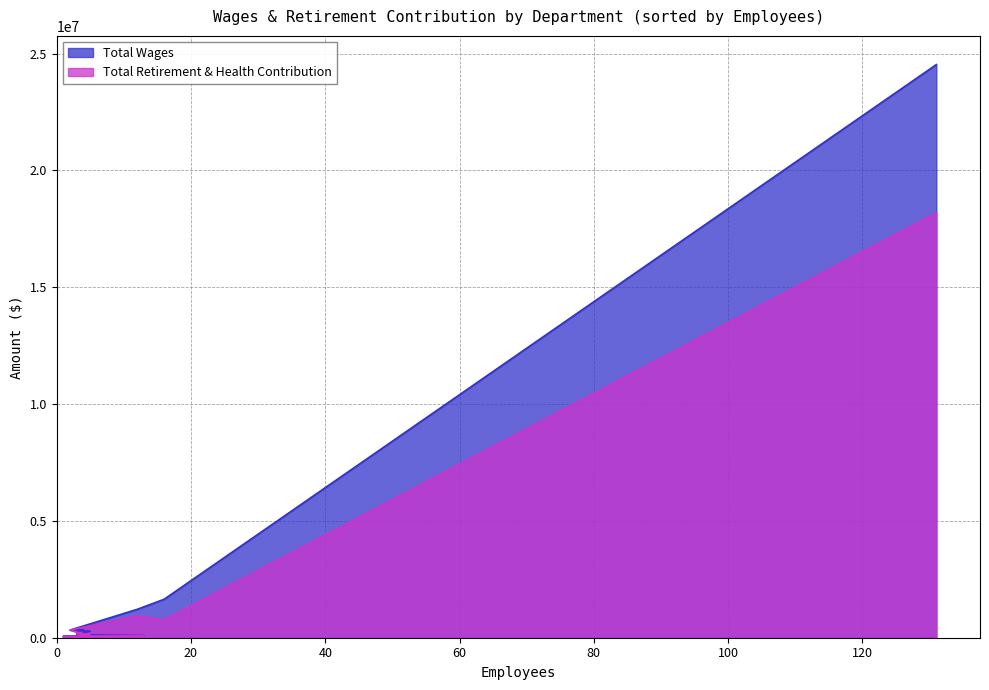

How many series are shown in this chart?

2